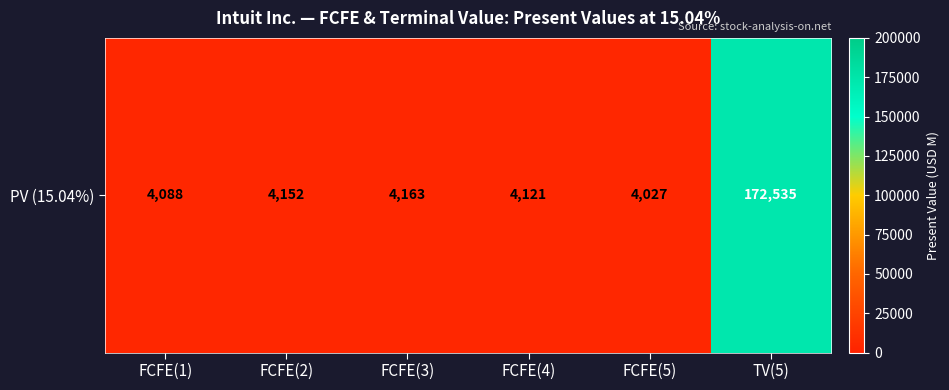

Between FCFE(3) and FCFE(5), which is larger?

FCFE(3)